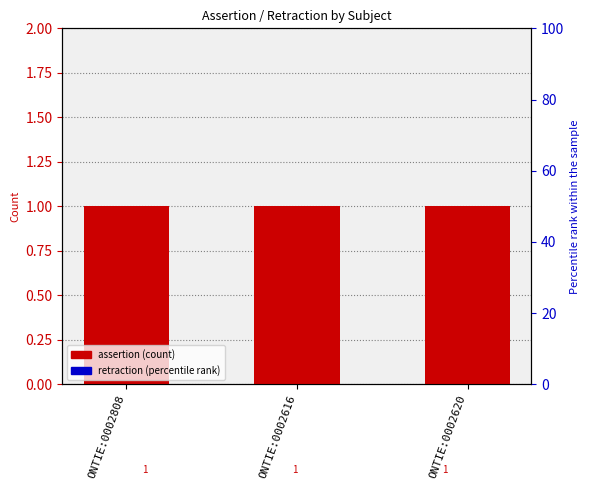

At how many categories does at least one series exceed 0?

3